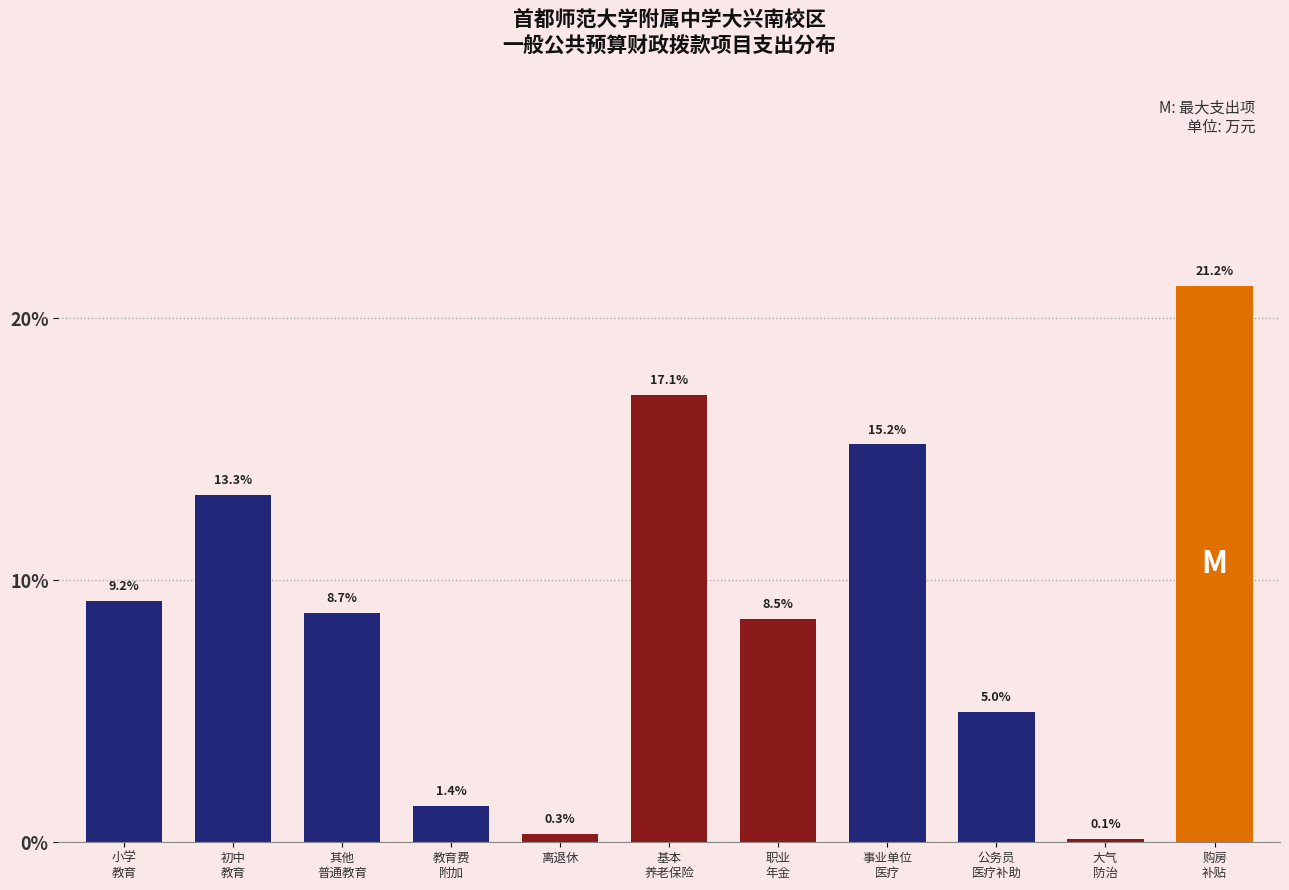

Reading left to right, transcribe all the data shown in this chart.

9.2	13.3	8.7	1.4	0.3	17.1	8.5	15.2	5.0	0.1	21.2